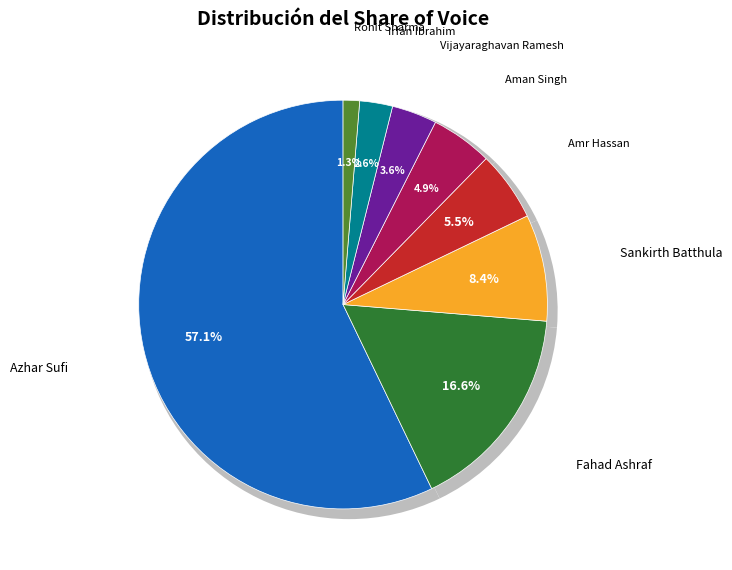

Does Vijayaraghavan Ramesh represent more than half of the total?

No